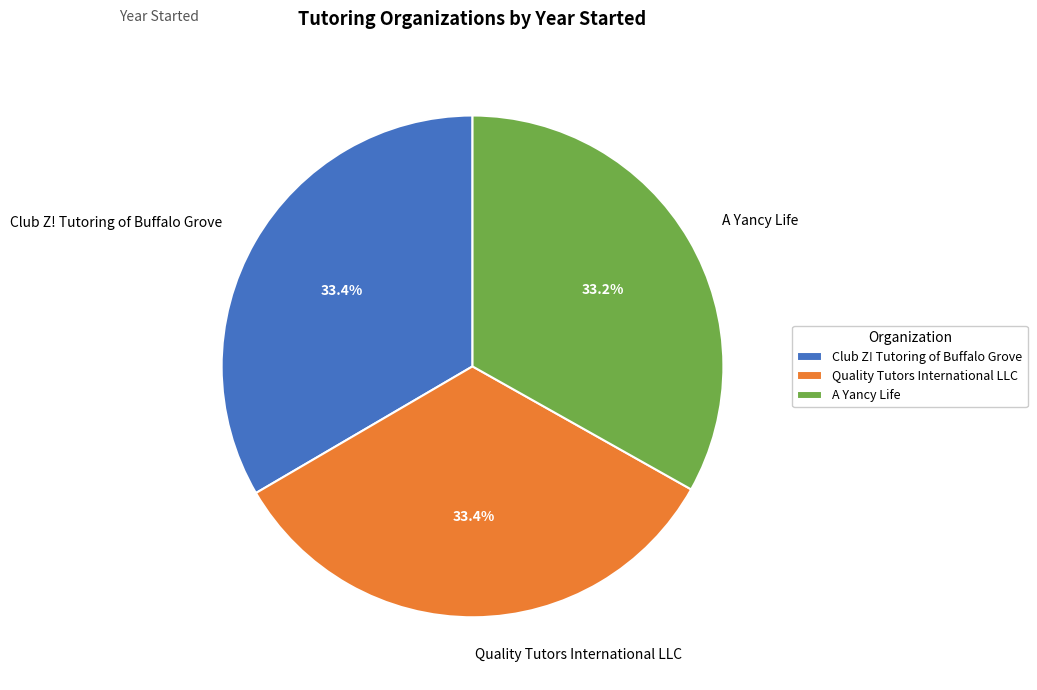

Does Club Z! Tutoring of Buffalo Grove represent more than half of the total?

No